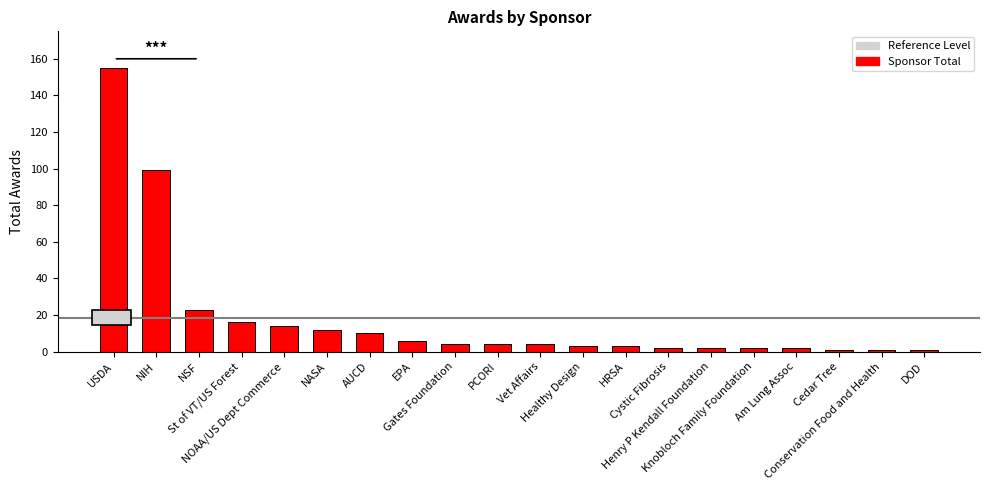

Which has a higher value, AUCD or Henry P Kendall Foundation?

AUCD